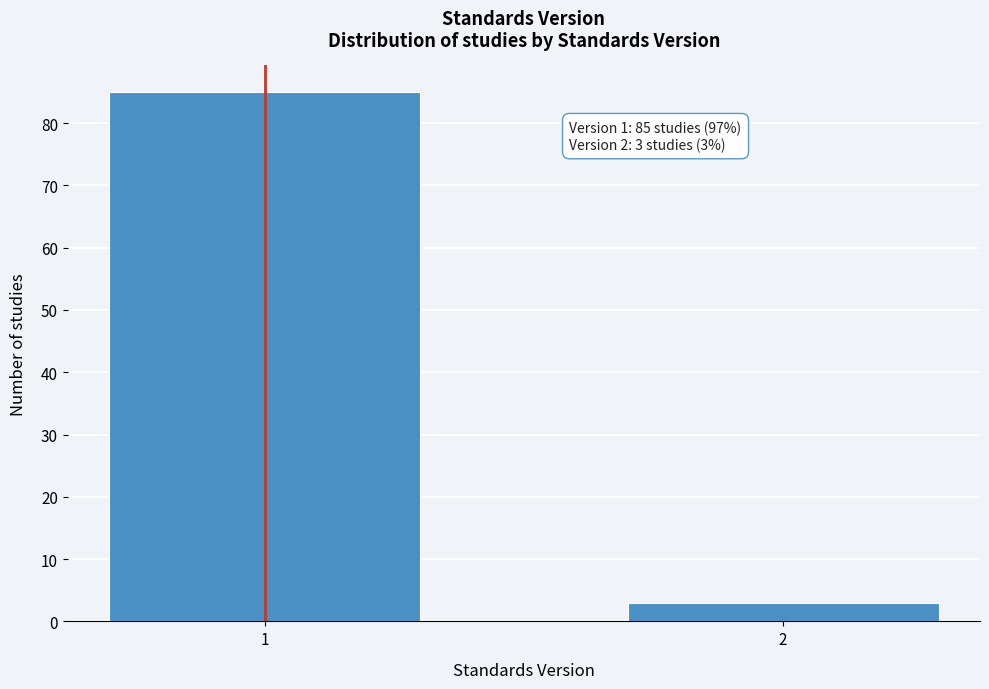

Reading right to left, what are all the values shown in this chart?

3	85